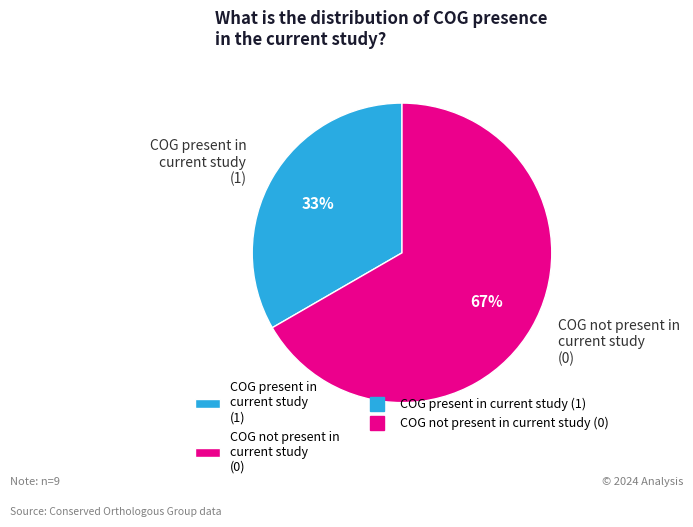

Is COG present in current study (1) the majority of the pie?

No